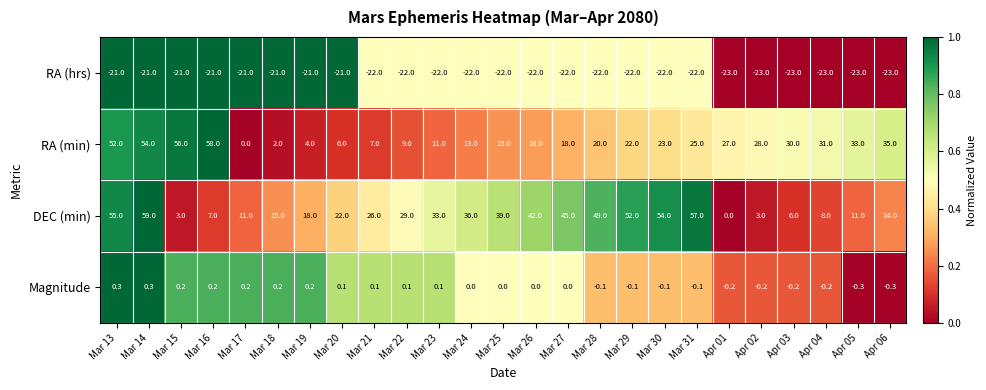

Is it true that DEC (min) equals 14.0 at Apr 06?

True